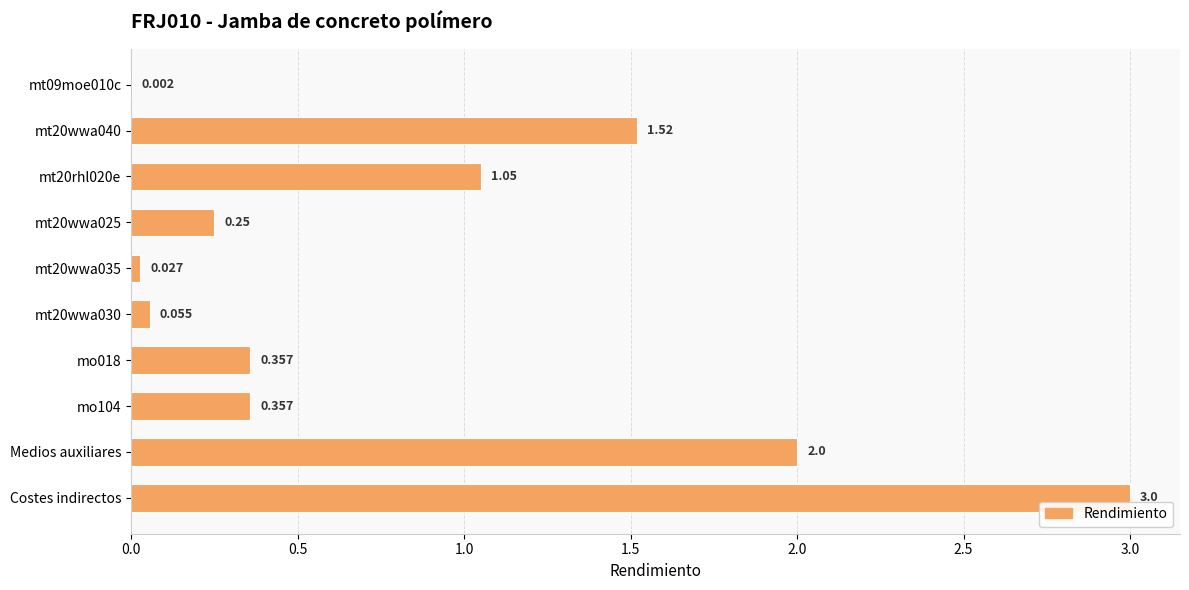

Are the bars horizontal?

Yes